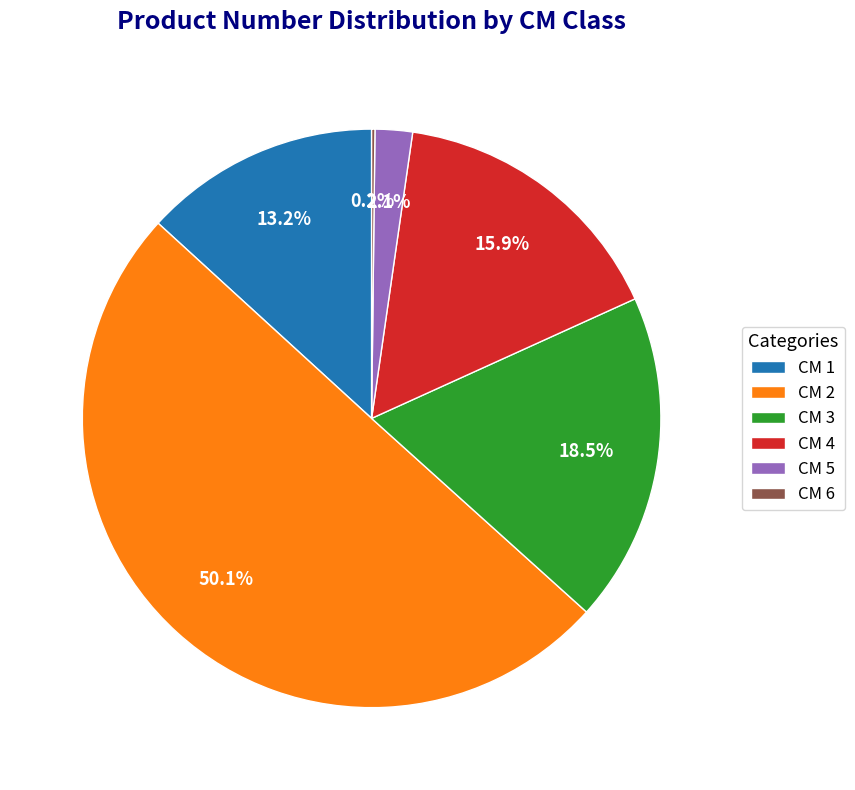

Combined, what portion of the pie is CM 4 and CM 5?

18.0%